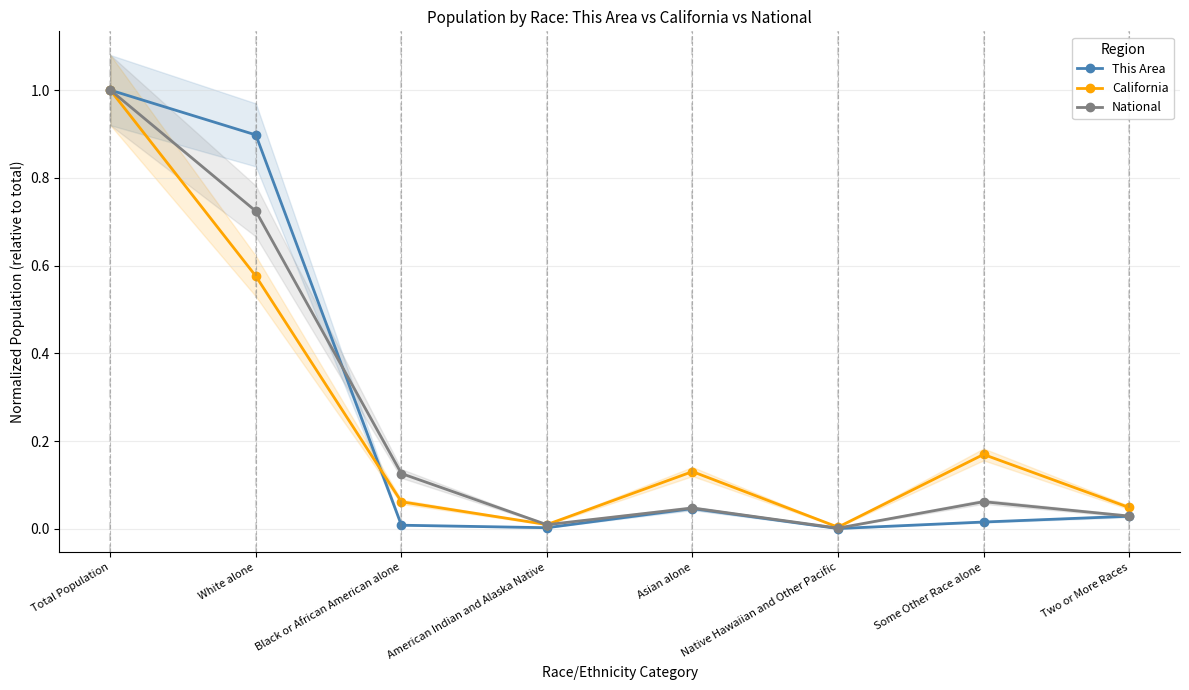

What is the average value of the National series?

0.2